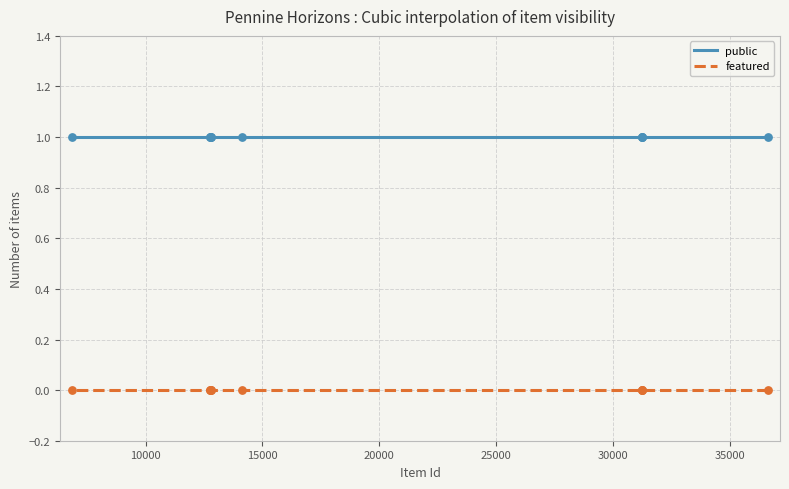

At which category is the sum across all series the highest?

36660